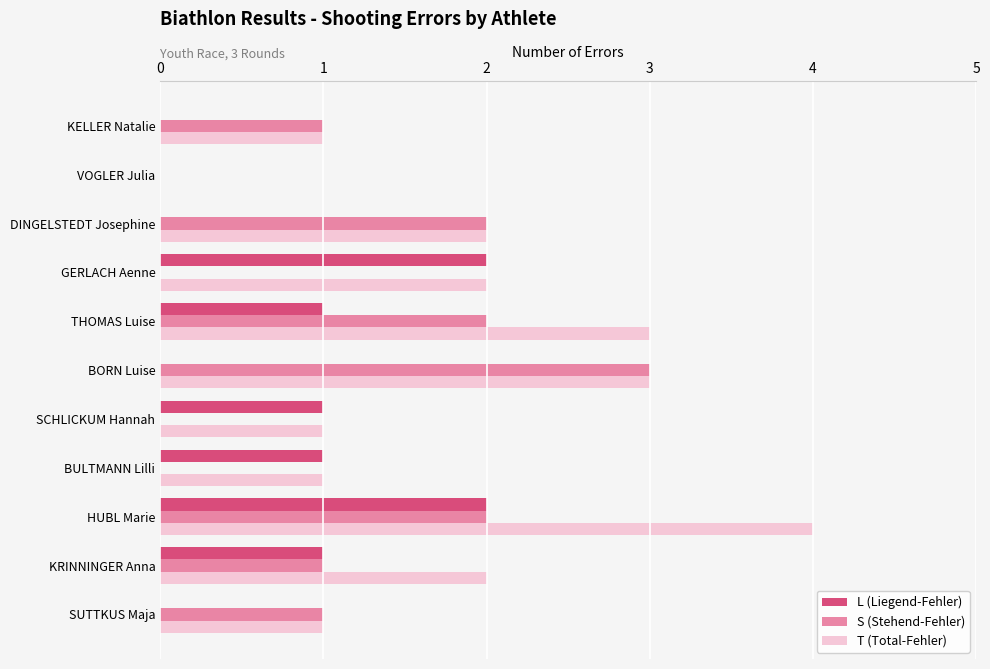

Which series changed the most between HUBL Marie and SUTTKUS Maja?

T (Total-Fehler)